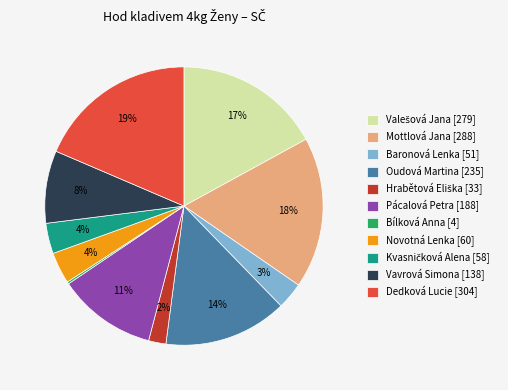

Does Dedková Lucie represent more than half of the total?

No